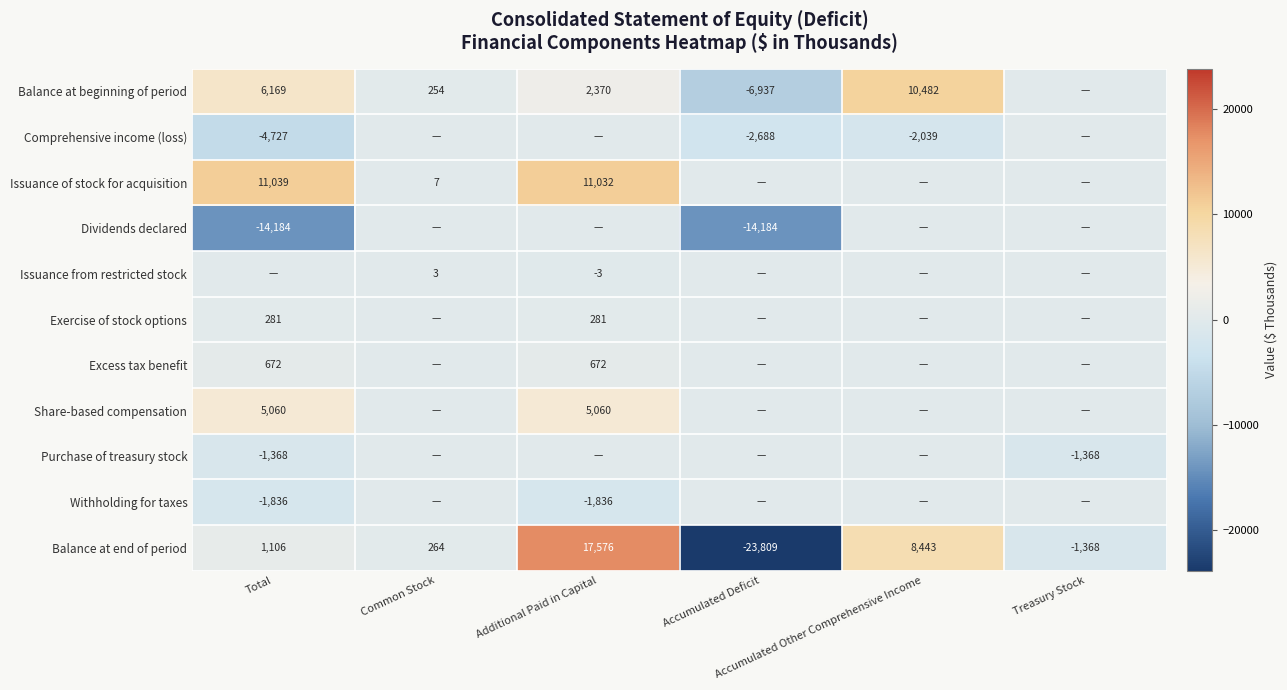

What is the difference between the maximum and minimum values in the Balance at end of period series?

41385